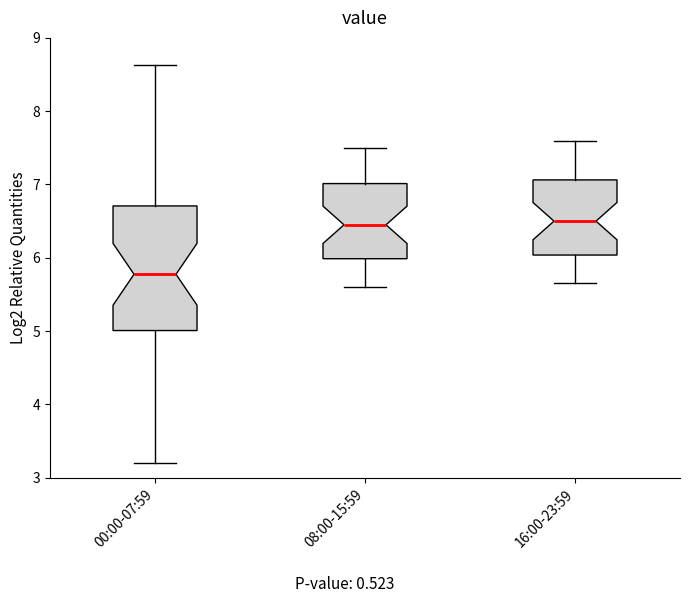

Reading left to right, transcribe this box plot: for each box, give where its median line is, the range the box spans, and where its two whiskers end, as read against the y-axis. The values are not printed on the chart, so give them approximately, as read against the axis.

00:00-07:59: median 5.8, box 5.0 to 6.7, whiskers 3.2 to 8.6
08:00-15:59: median 6.5, box 6.0 to 7.0, whiskers 5.6 to 7.5
16:00-23:59: median 6.5, box 6.0 to 7.1, whiskers 5.7 to 7.6